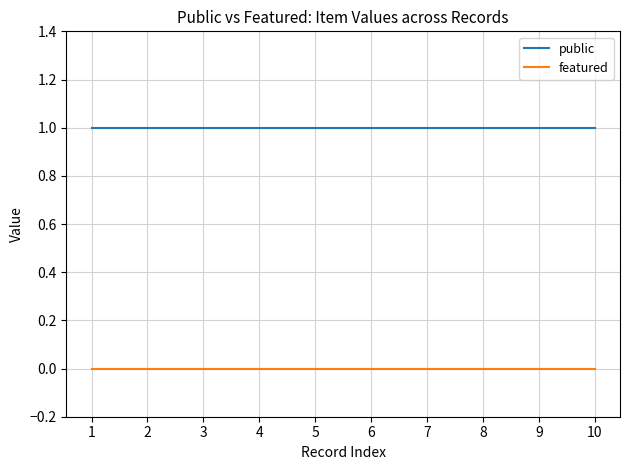

True or false: featured and public cross at least once.

False